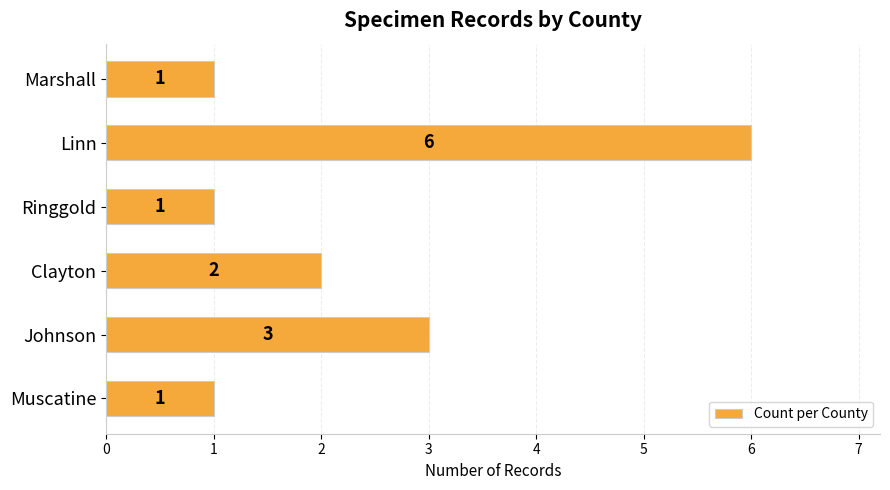

How many values are between 1 and 3?

5